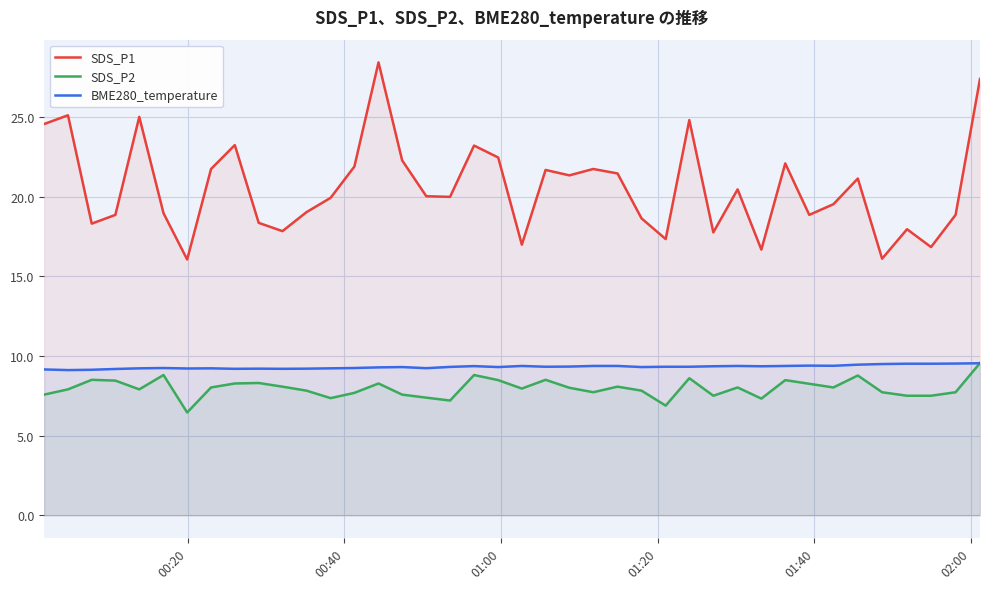

What is the greatest value displayed?

28.4